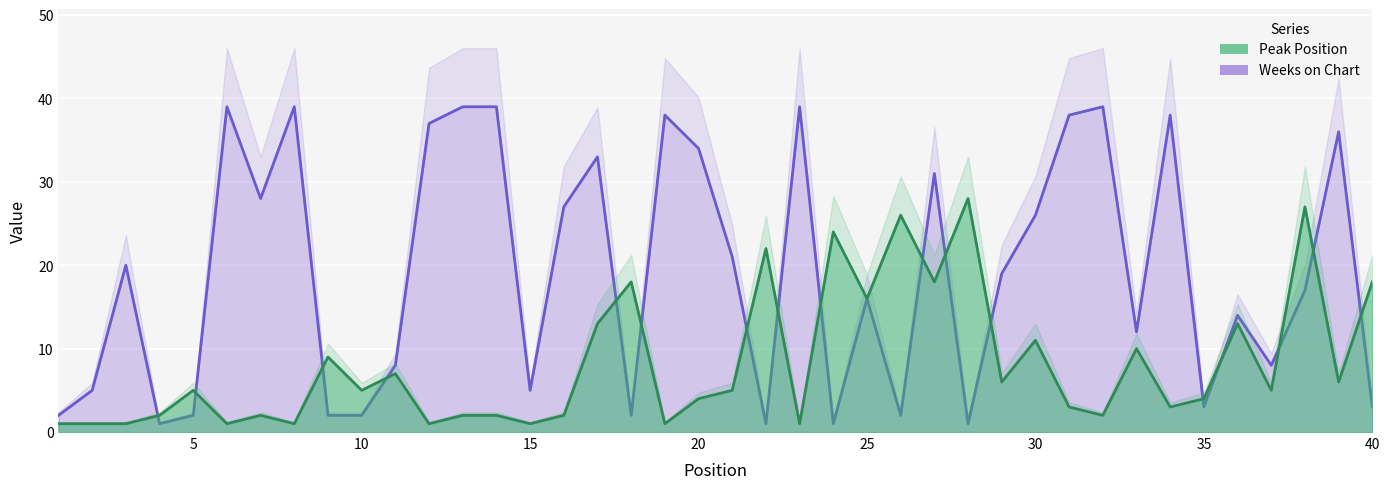

Count the number of data series in this chart.

2